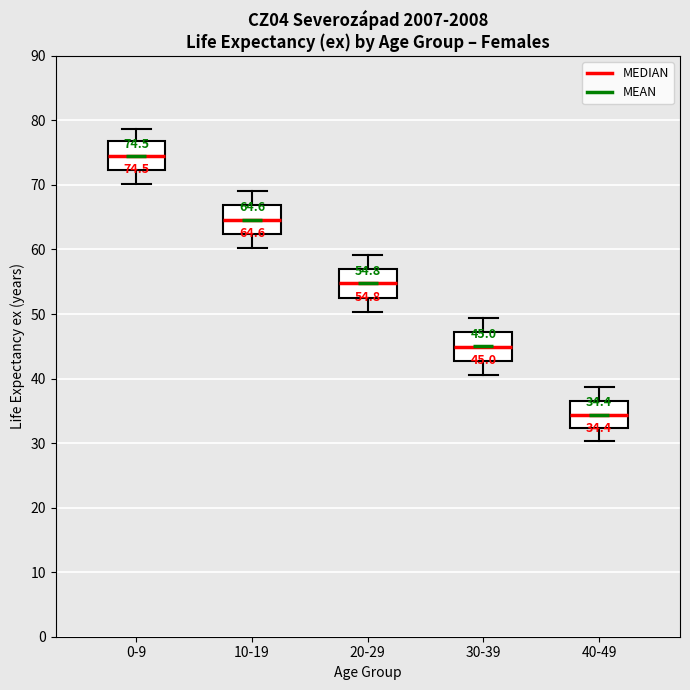

Which box's median line is the highest?

0-9